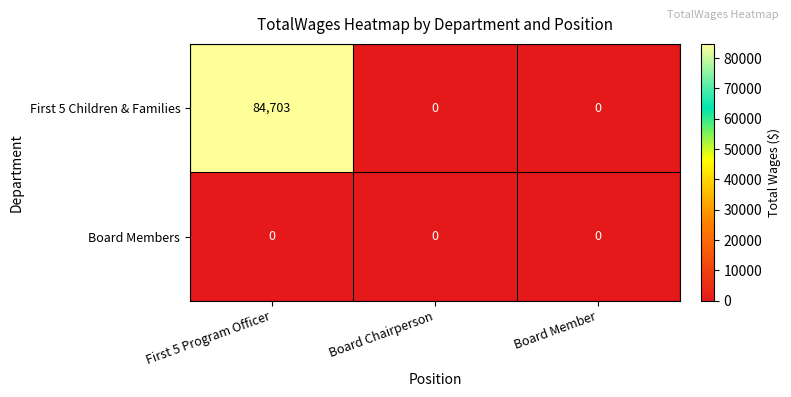

Reading left to right, transcribe all the data shown in this chart.

First 5 Children & Families: 84703	0	0
Board Members: 0	0	0